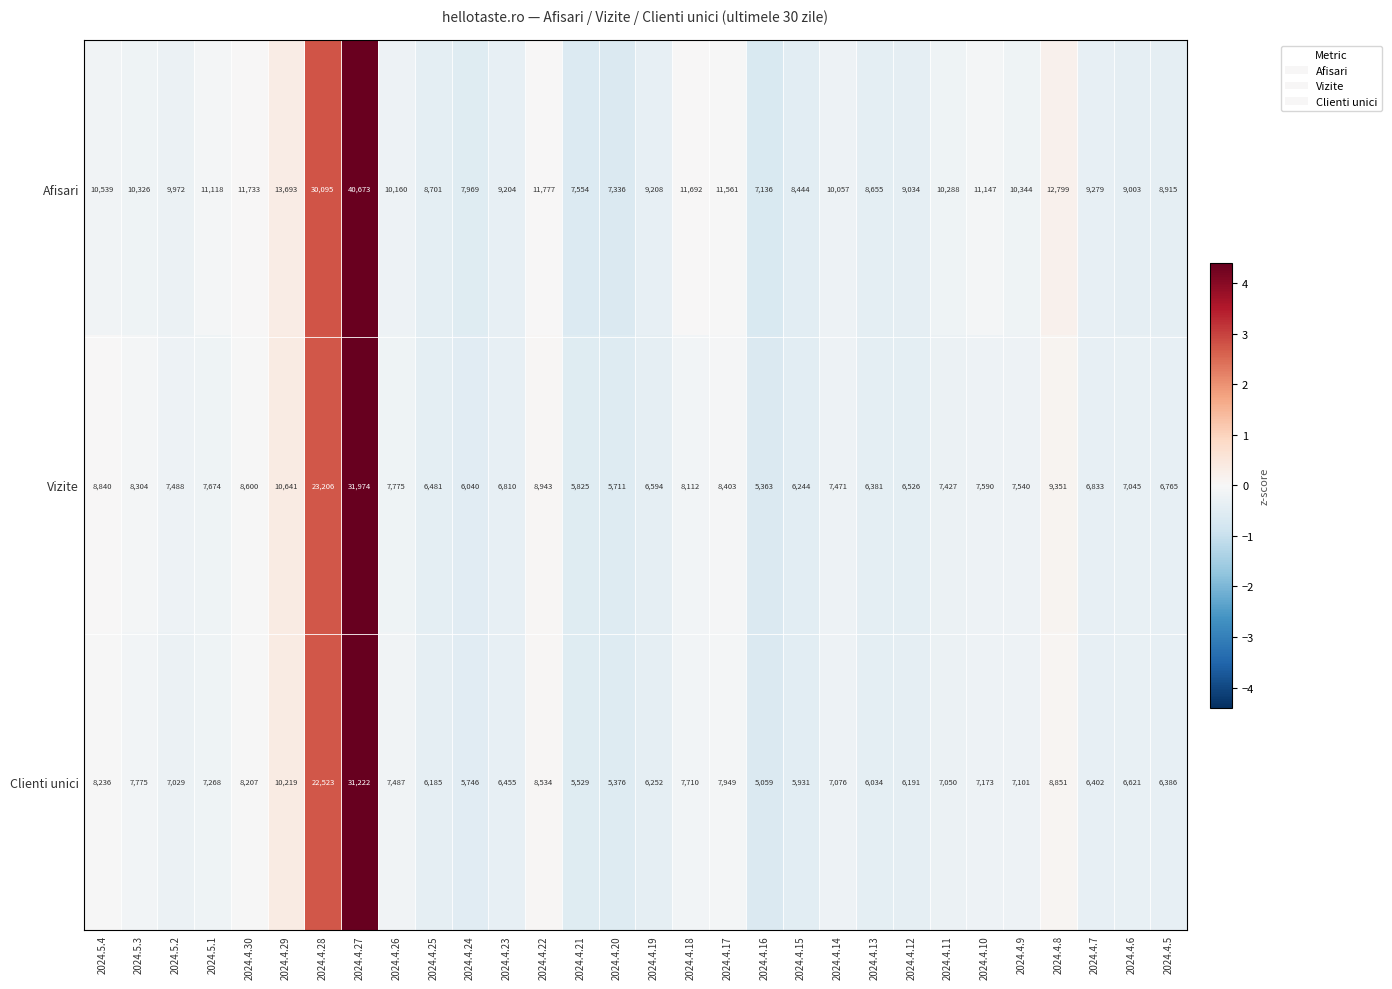

Between 2024.5.4 and 2024.4.6, which series saw the biggest shift?

Vizite